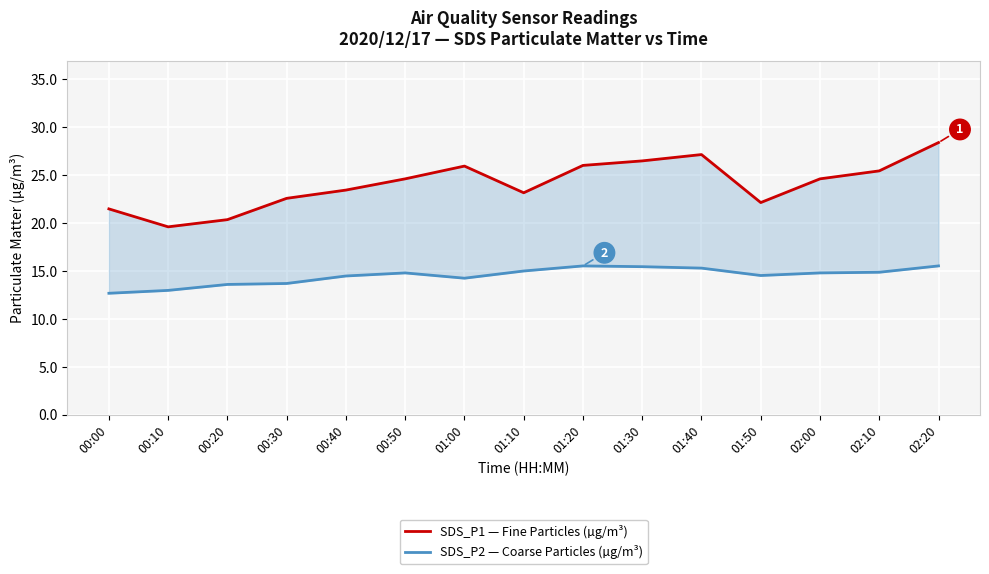

Which series has the largest total across all categories?

SDS_P1 — Fine Particles (µg/m³)